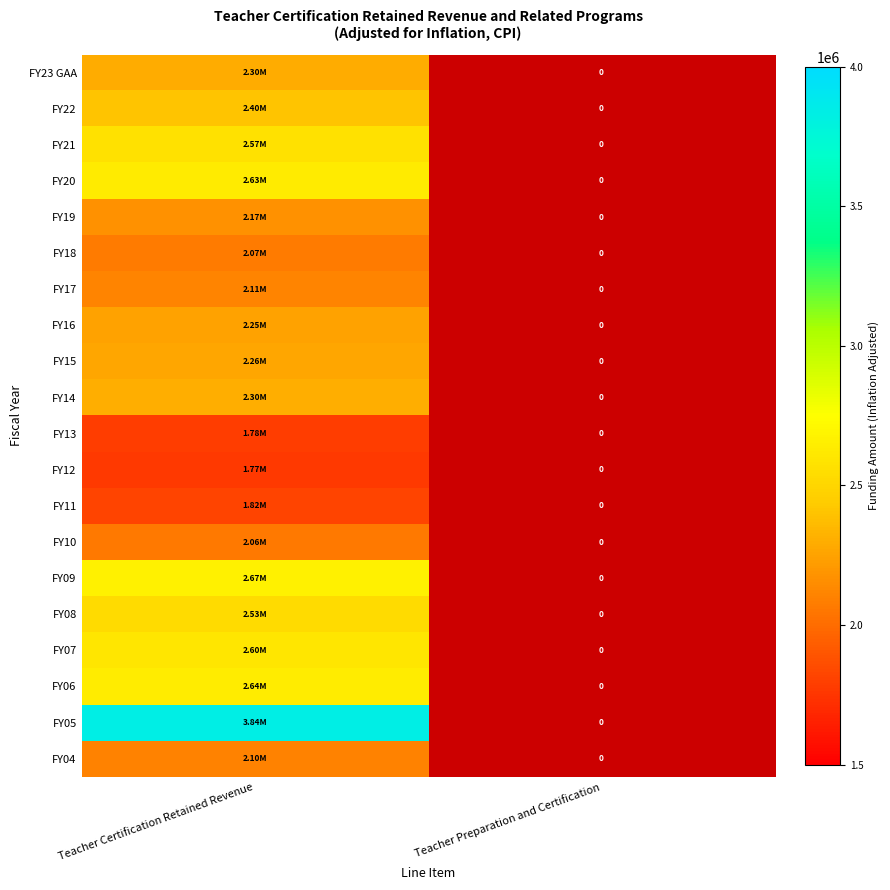

The FY17 series shows 0.7 at Teacher Preparation and Certification. True or false?

False